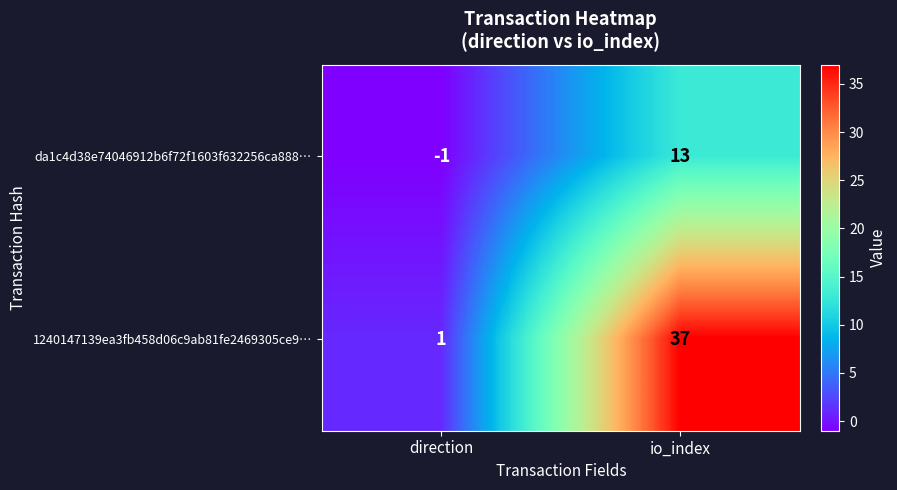

True or false: da1c4d38e74046912b6f72f1603f632256ca888… has a value of -1 at direction.

True